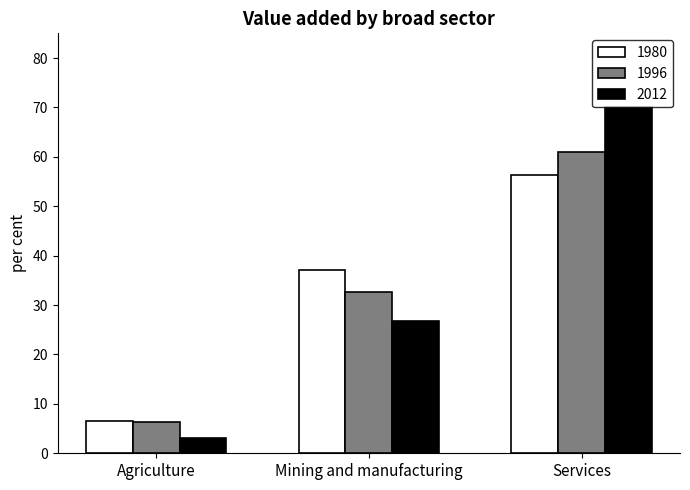

What is the sum of the 1980 values at Services and Mining and manufacturing?

93.4